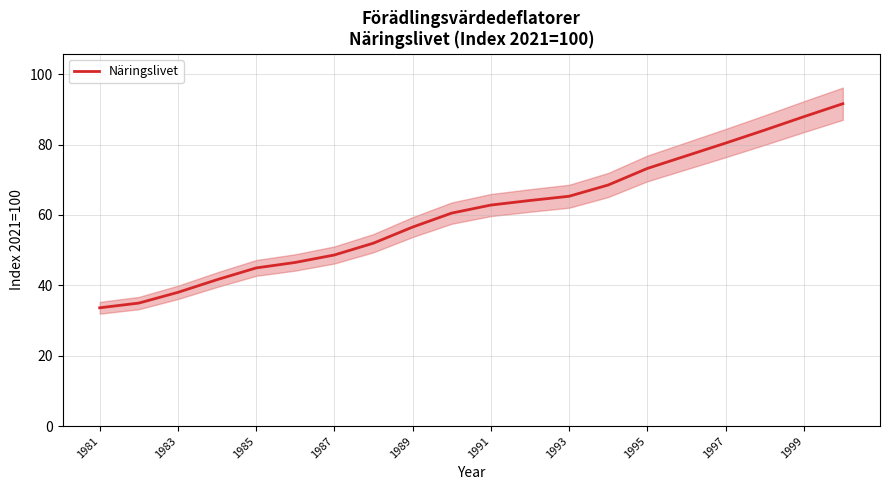

What is the highest value of the Näringslivet series?

91.6